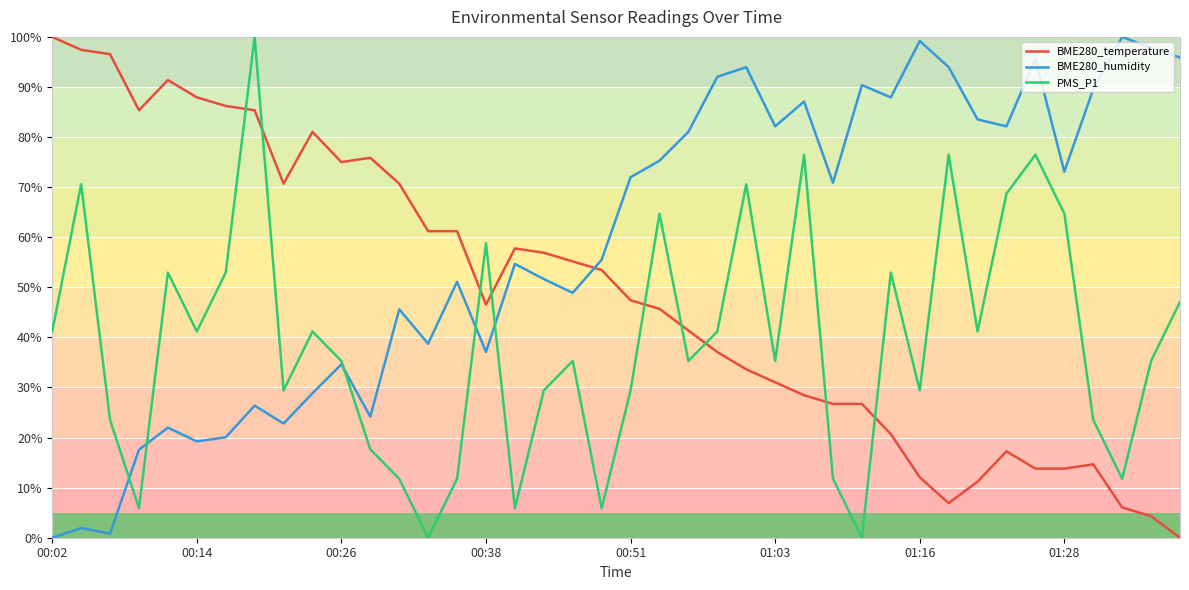

How many lines are shown in the chart?

3